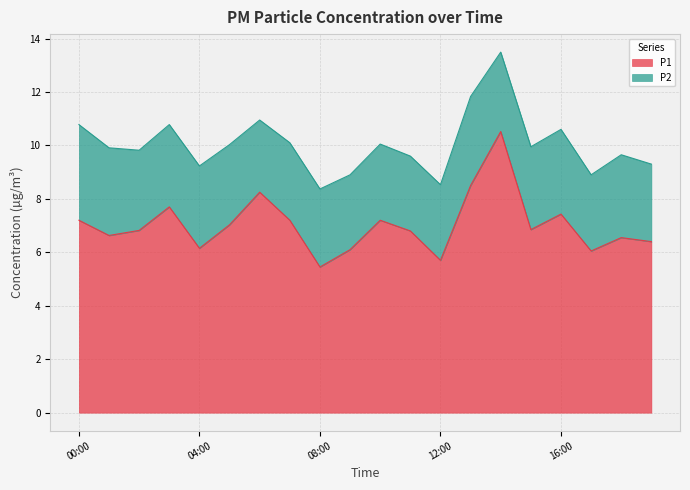

What position from the left is 04:00?

5